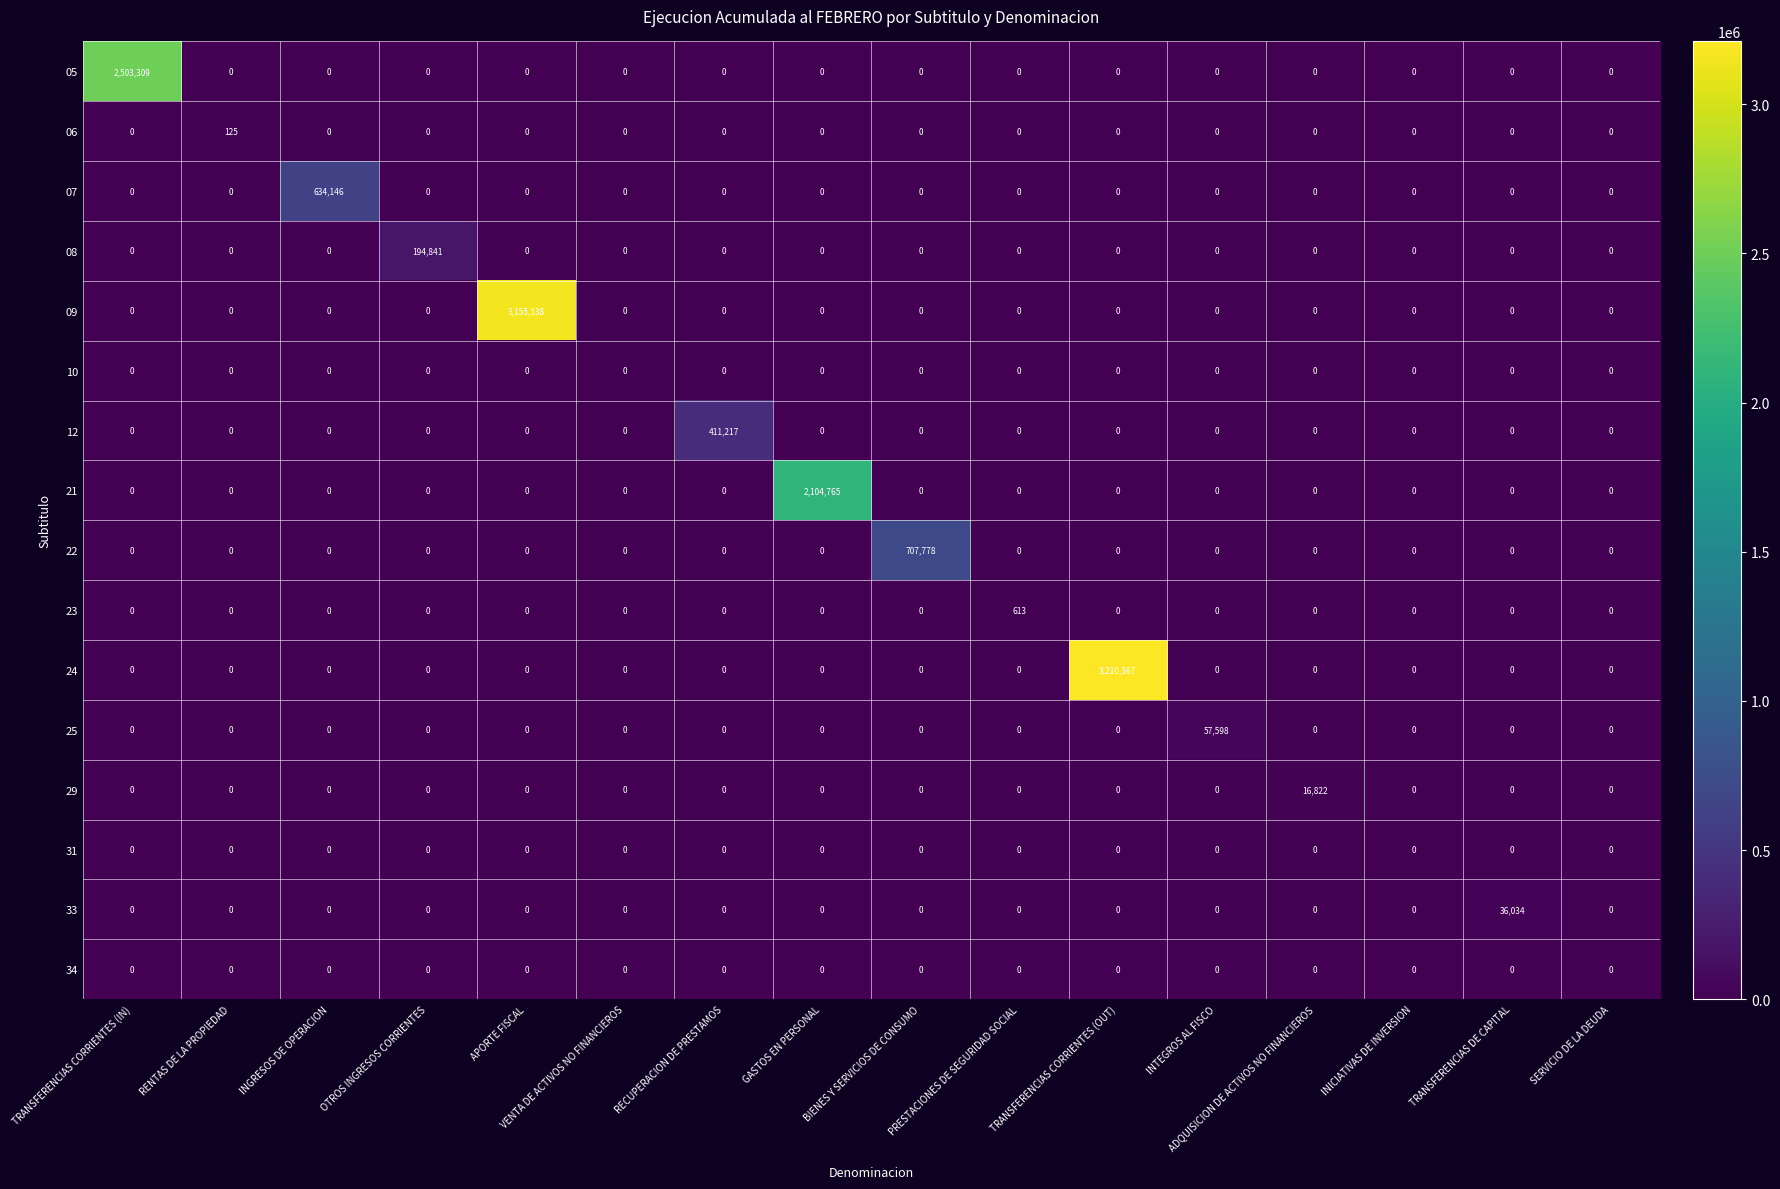

At how many categories does at least one series exceed 2206857?

3